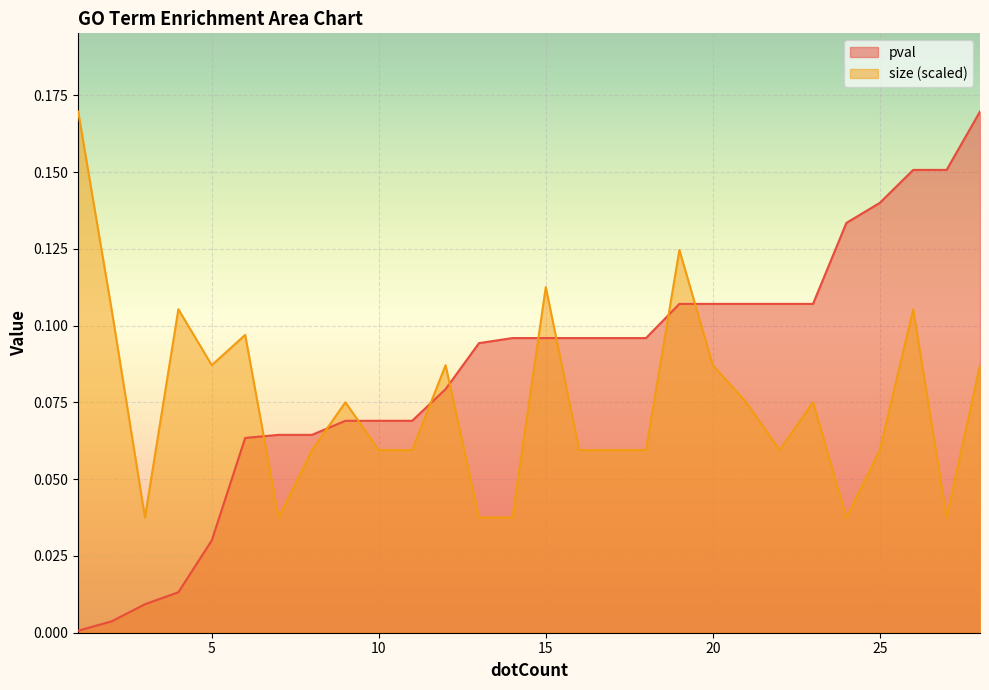

Rank the series by their maximum value, from lowest to highest.

pval, size